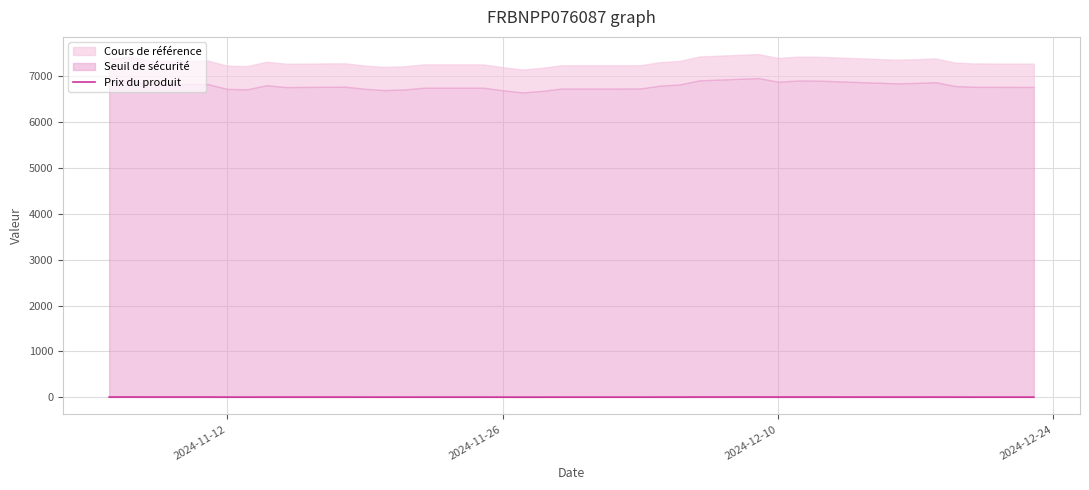

The value at 12 is 2.4. True or false?

False